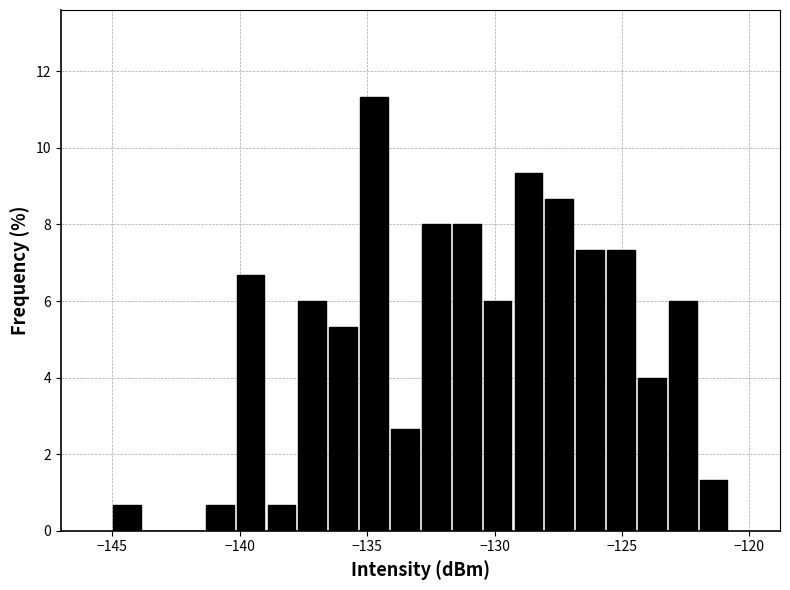

Around what value on the x-axis is the tallest bar? Give the approximate position of its centre, as read against the axis.

-134.5